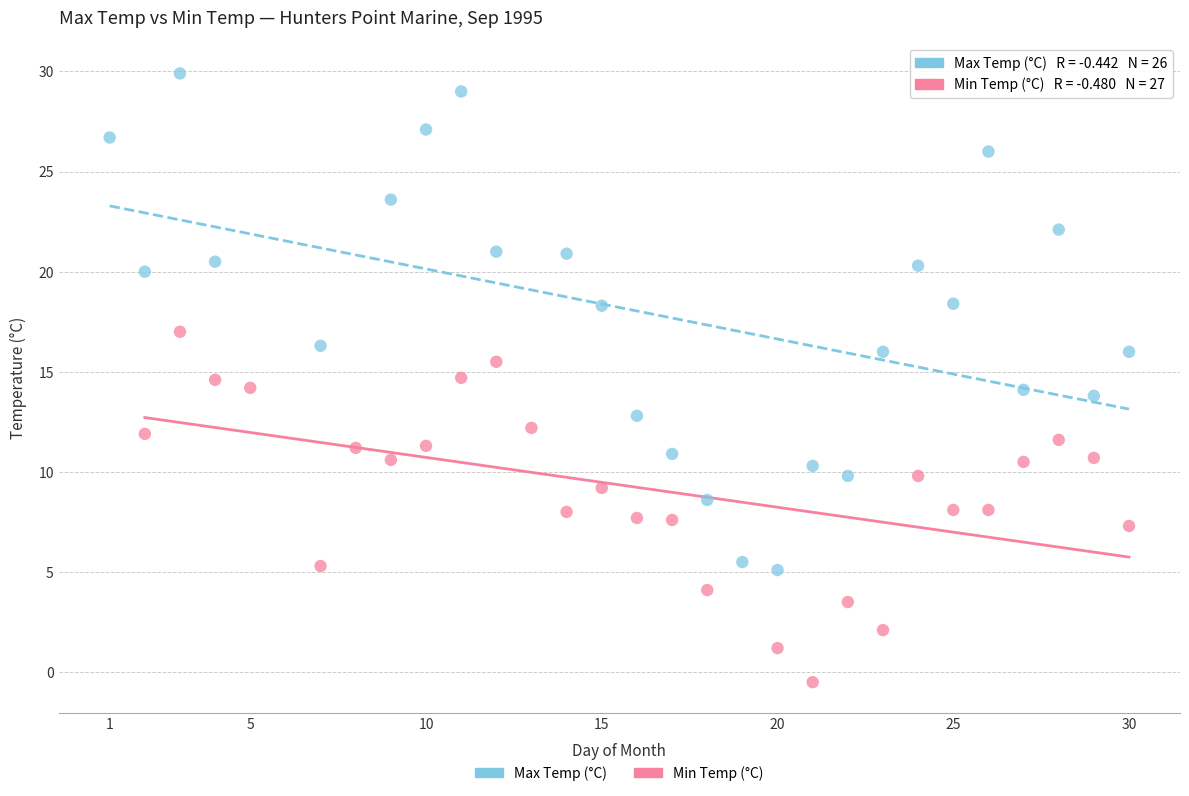

Which series reaches the maximum Y coordinate?

Max Temp (°C)